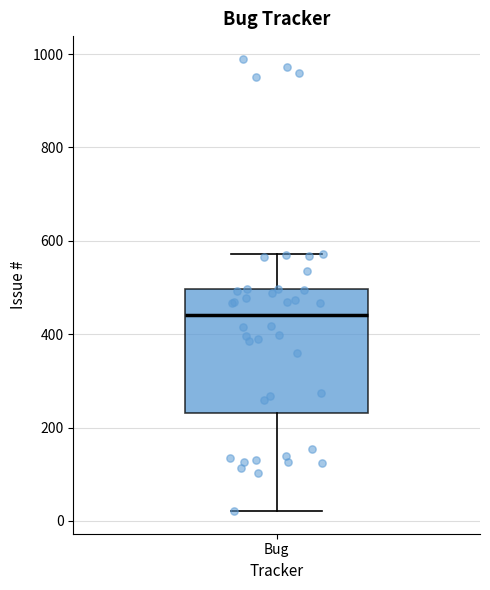

Read this box plot against the y-axis: the position of the median line, the range covered by the box, and the ends of both whiskers. The values are not printed on the chart, so give them approximately, as read against the axis.

median 440, box 240 to 500, whiskers 20 to 580